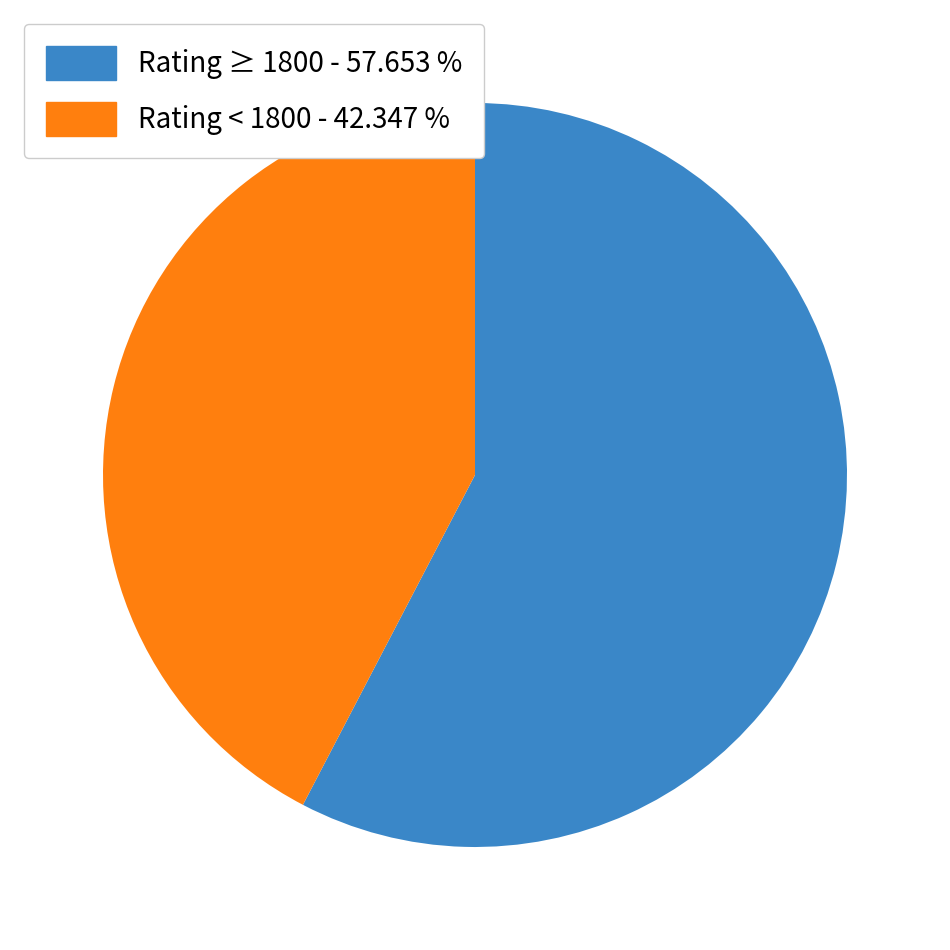

Is there any slice that represents more than half of the pie?

Yes